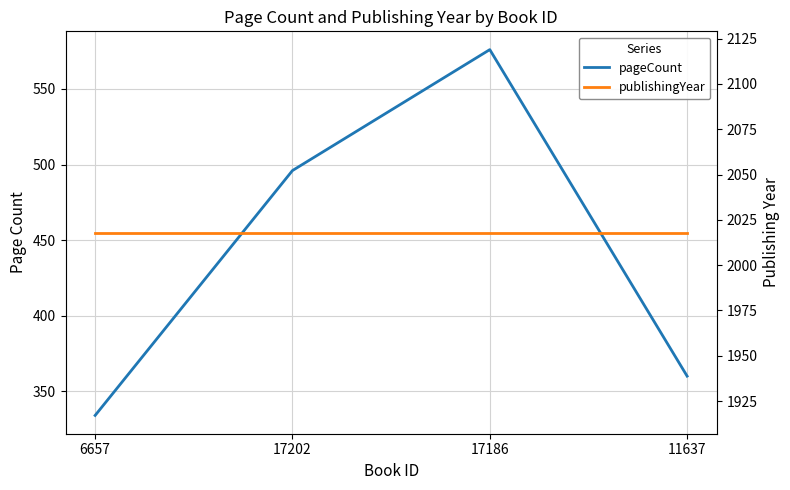

At how many categories does at least one series exceed 1766?

4